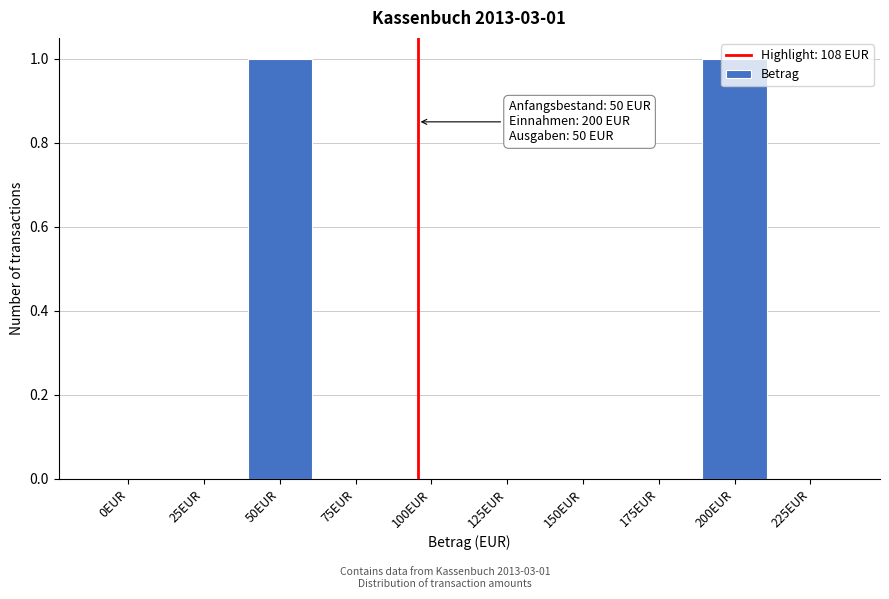

The value at 100EUR is 0. True or false?

True